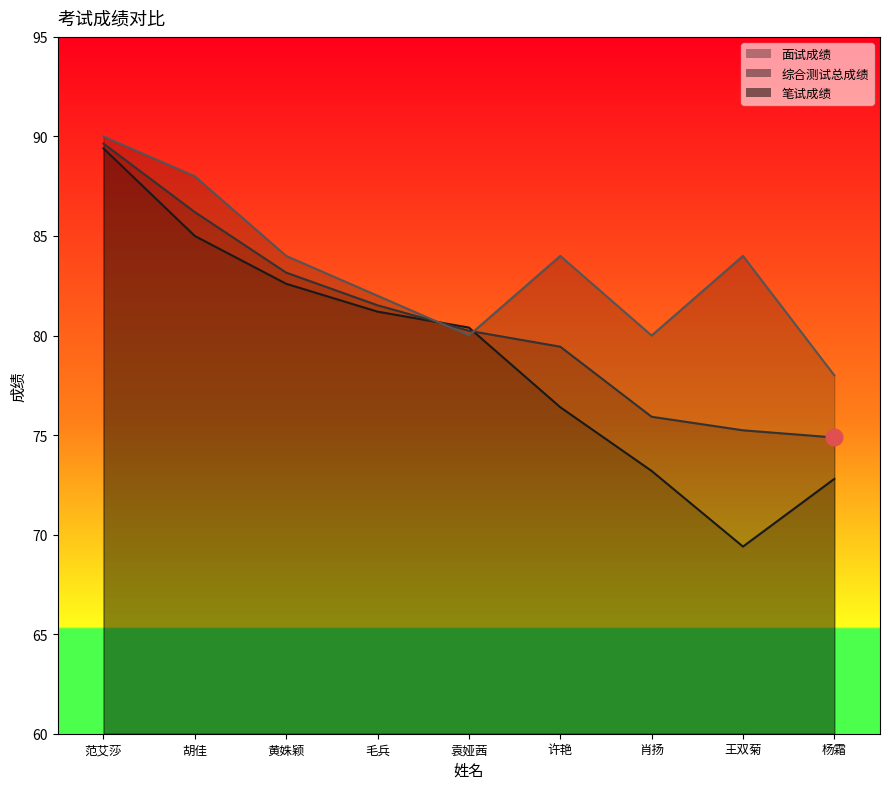

After their last crossing, which series has the higher values: 面试成绩 or 笔试成绩?

笔试成绩